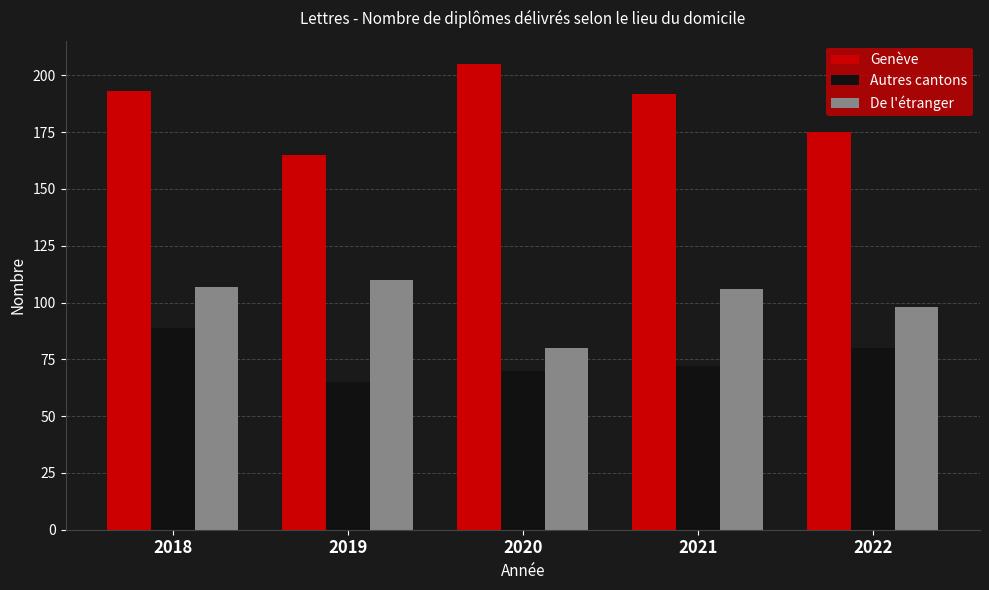

At which label does De l'étranger reach its minimum?

2020